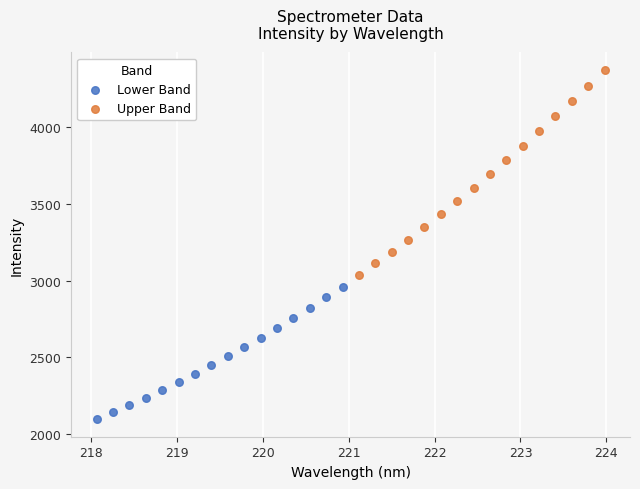

Which series has the largest Y range (max minus min)?

Upper Band